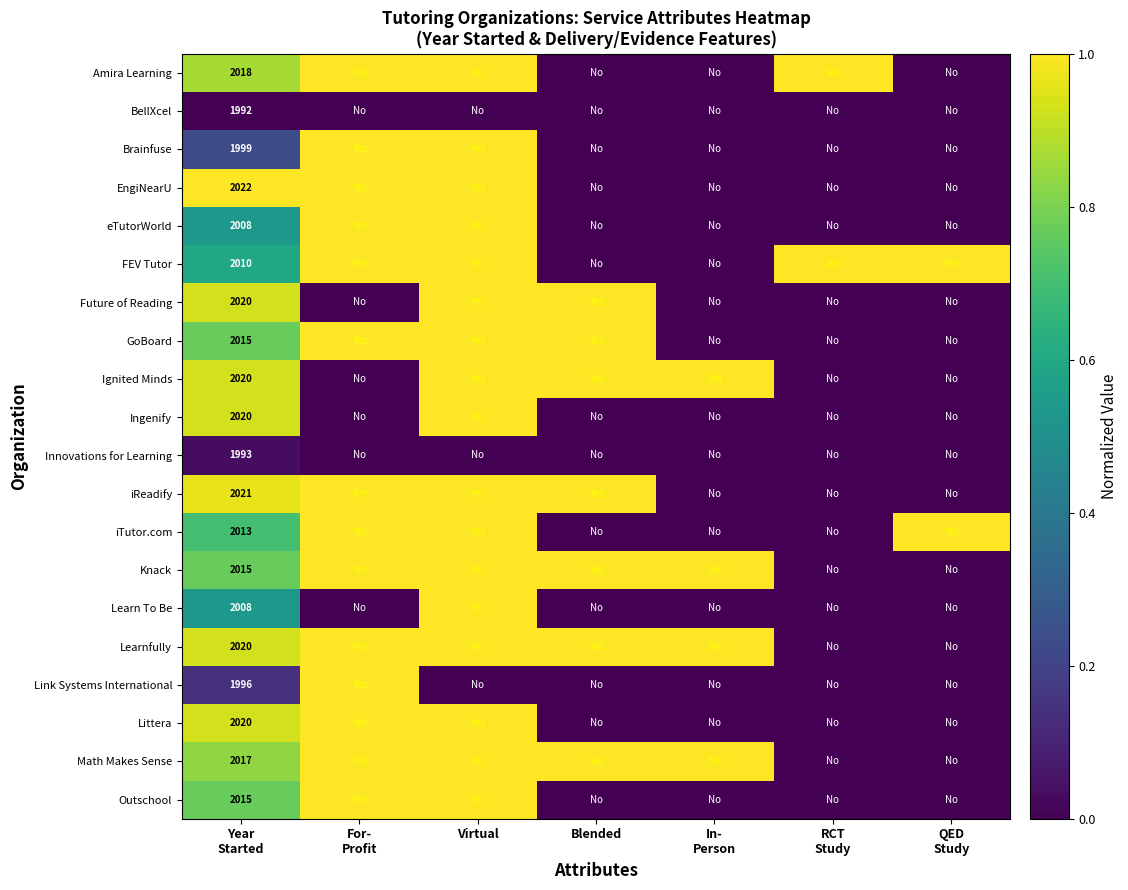

What is the total value across all series at For-
Profit?

14.0